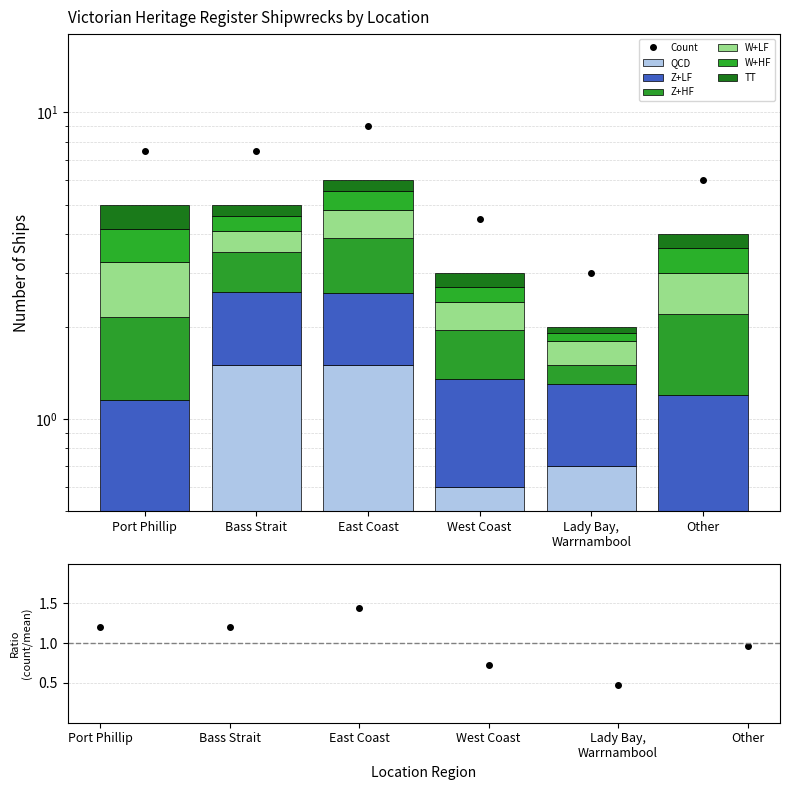

Is it true that the value at Other is 1.5?

False